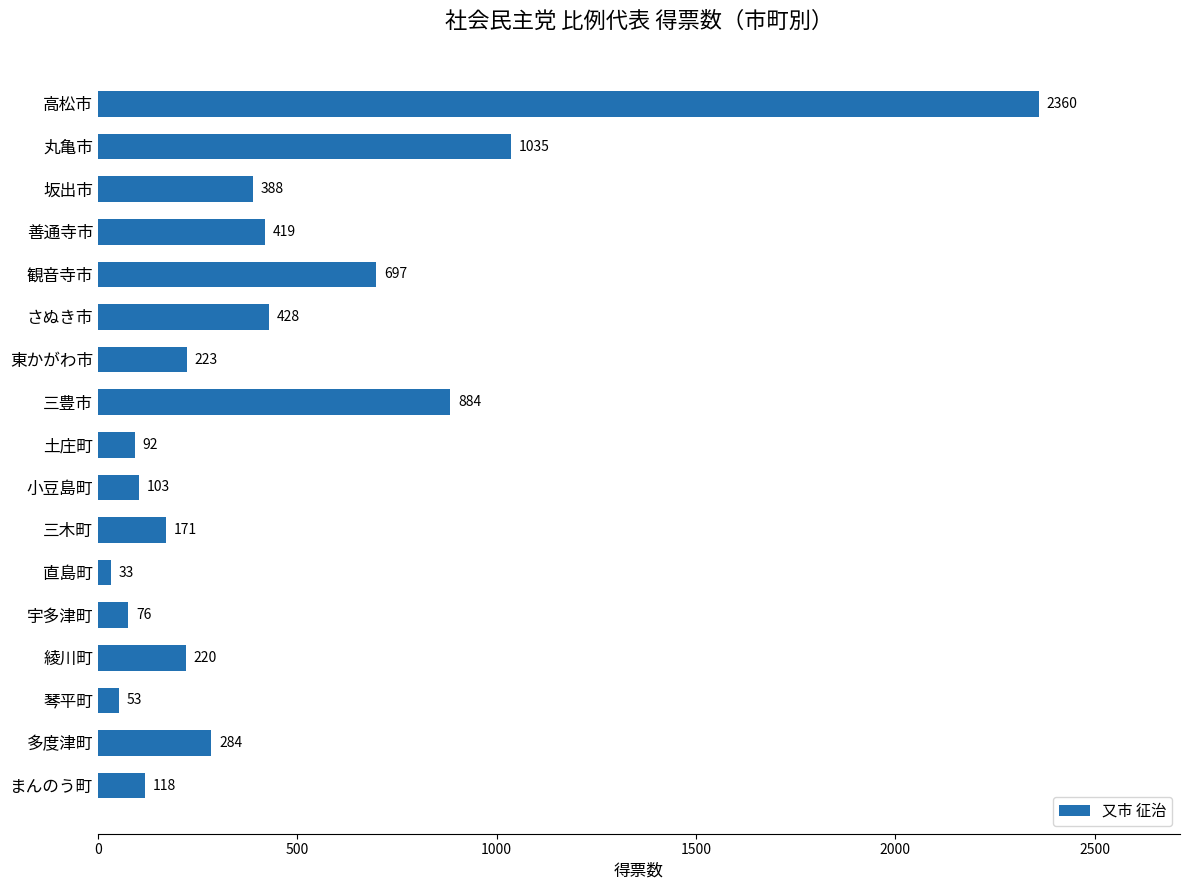

How many values are below 223?

8